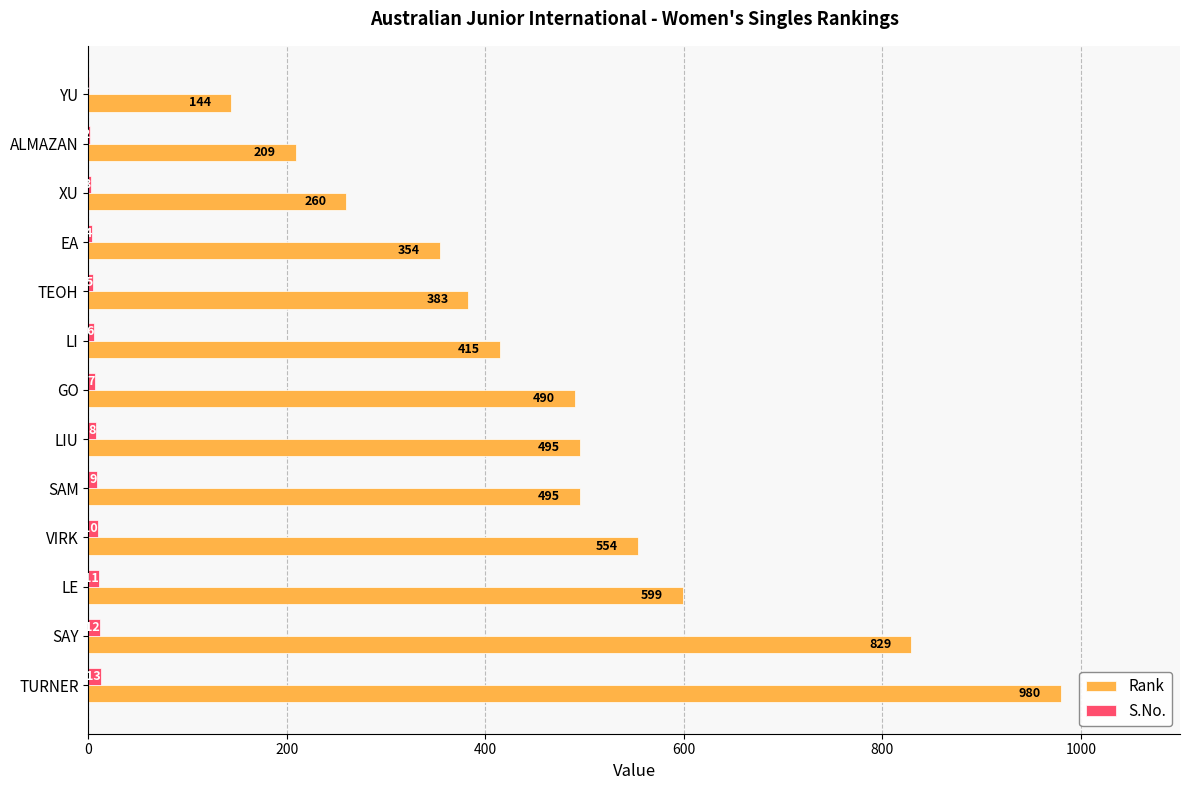

Is it true that Rank equals 56 at YU?

False